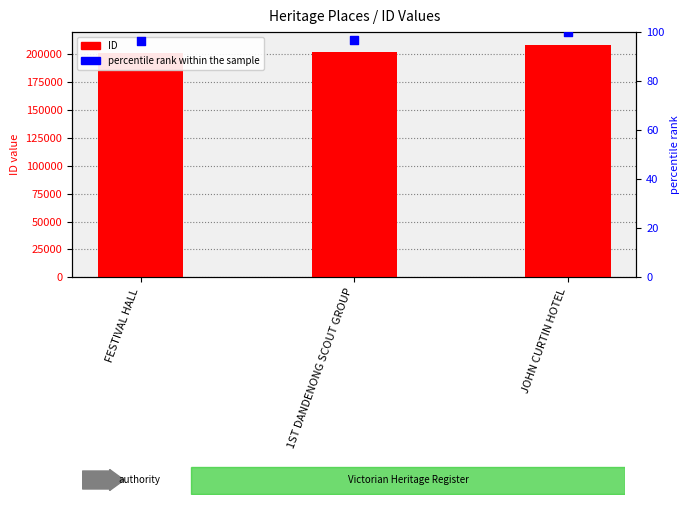

What are all the series names shown in the legend?

ID, percentile rank within the sample